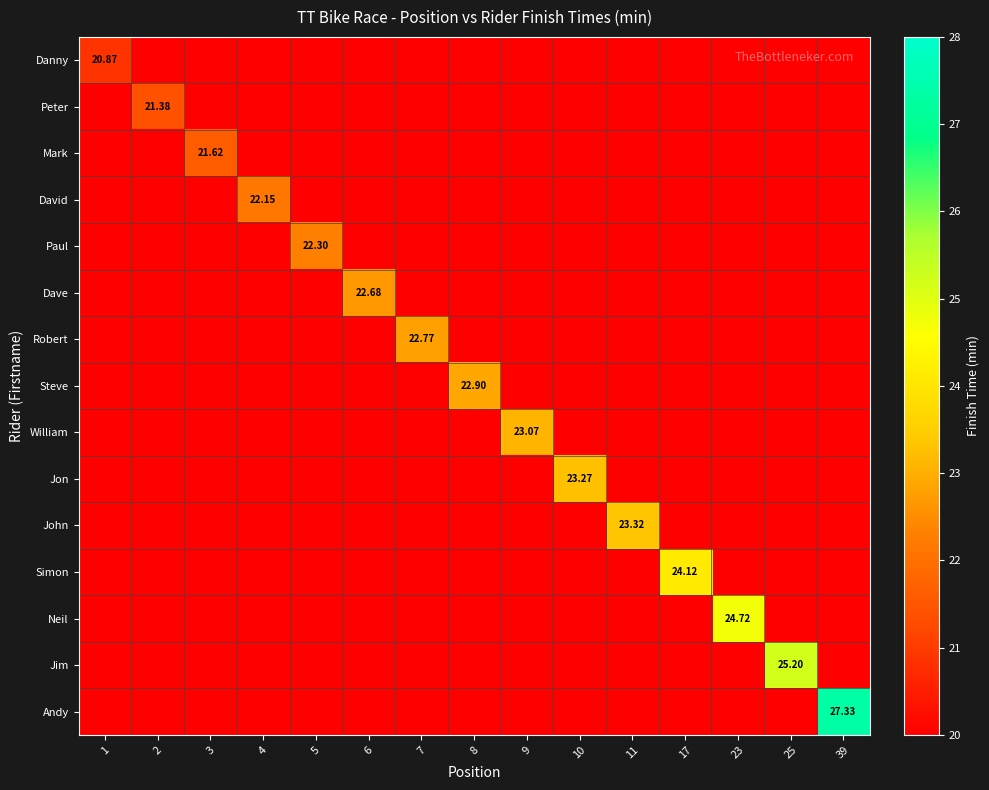

Rank the series at 5 from highest to lowest value.

Paul, Danny, Peter, Mark, David, Dave, Robert, Steve, William, Jon, John, Simon, Neil, Jim, Andy